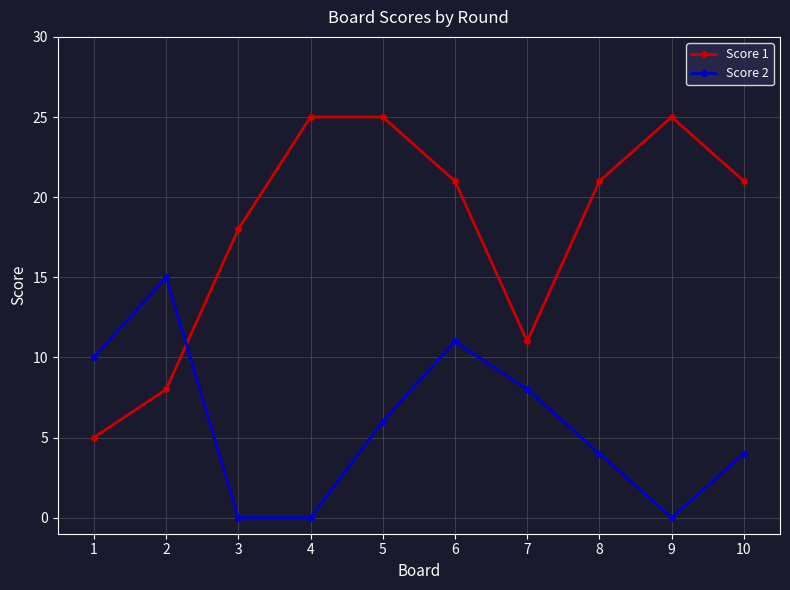

How many interior local peaks does the Score 2 series have?

2